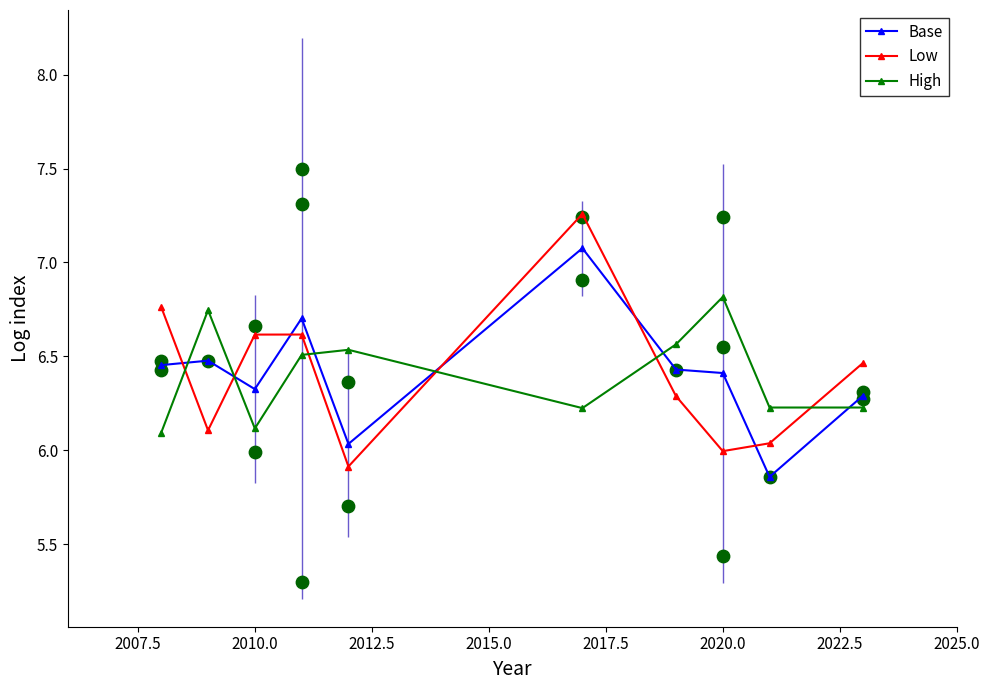

Which series reaches the maximum Y coordinate?

Low